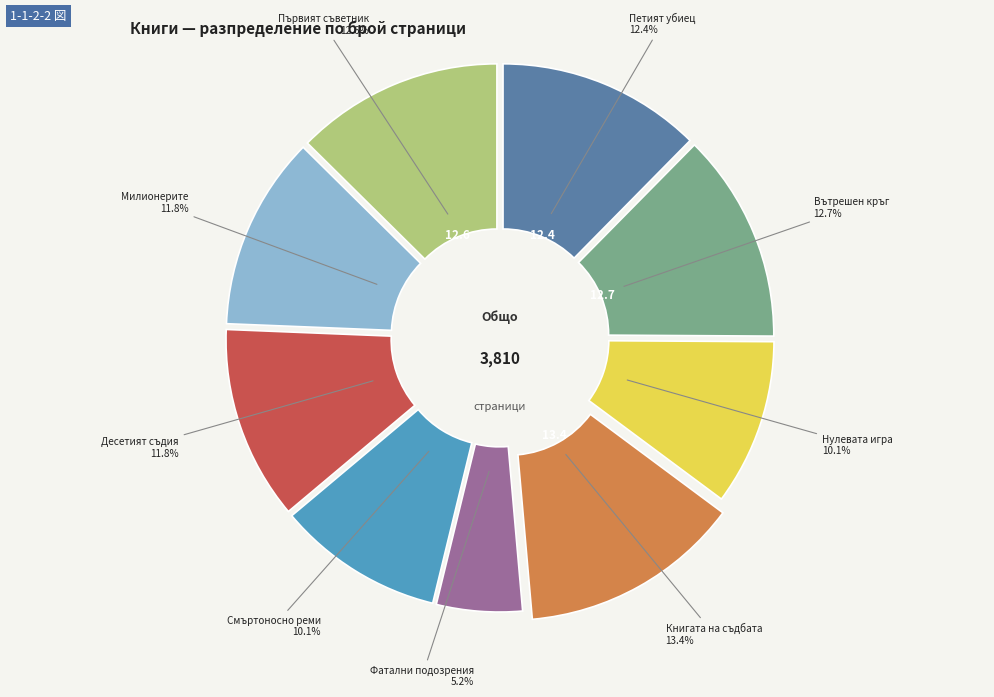

Is there any slice that represents more than half of the pie?

No